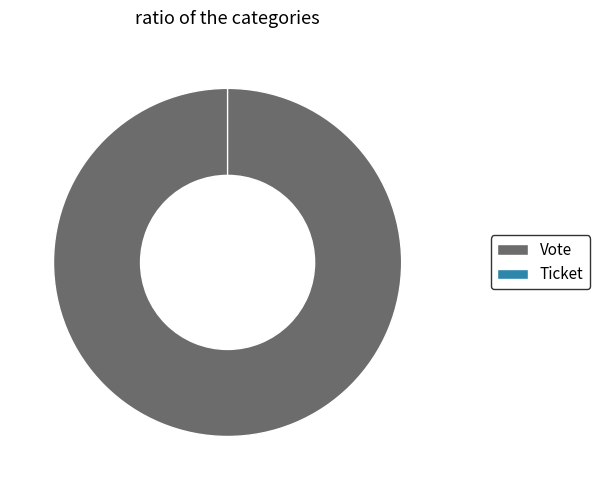

What is the change in value from Vote to Ticket?

-1